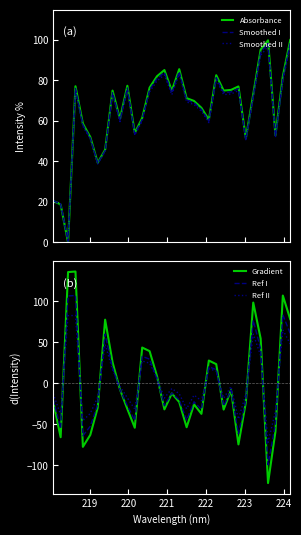

What is the lowest value of the Gradient series?

-121.9